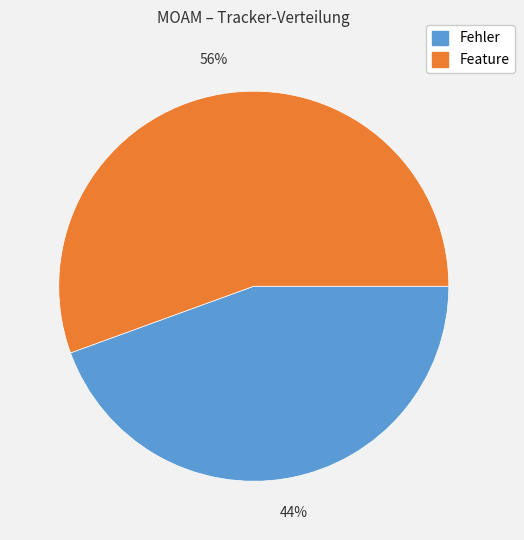

To the nearest percent, what is the average slice percentage?

50%